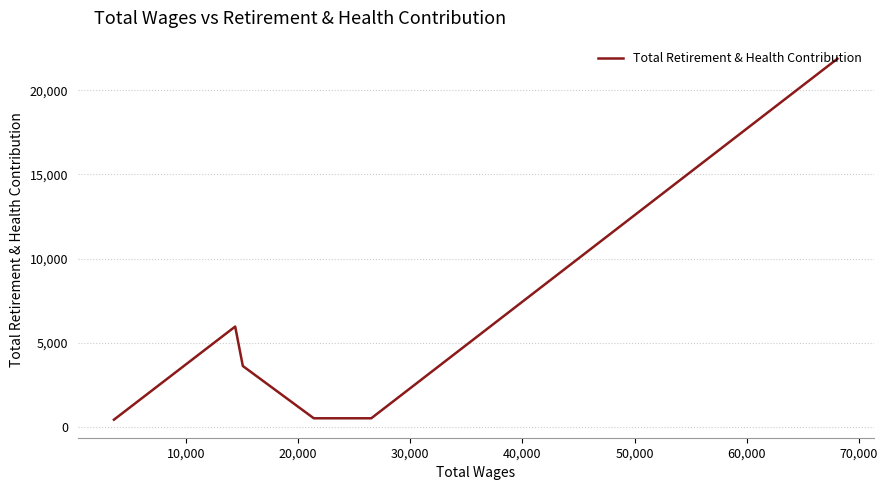

The chart shows a value of 601 at 50,000. True or false?

False